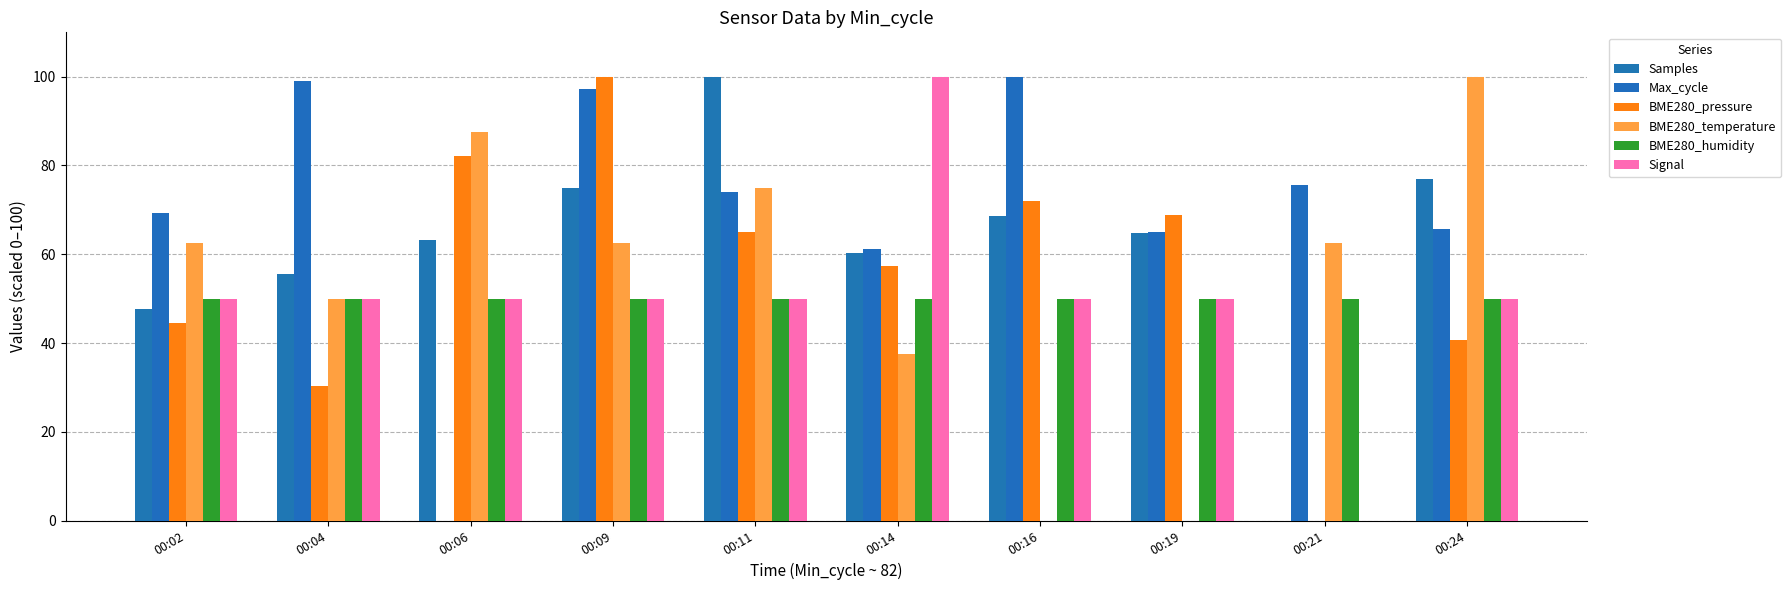

What is the highest value of the Max_cycle series?

100.0